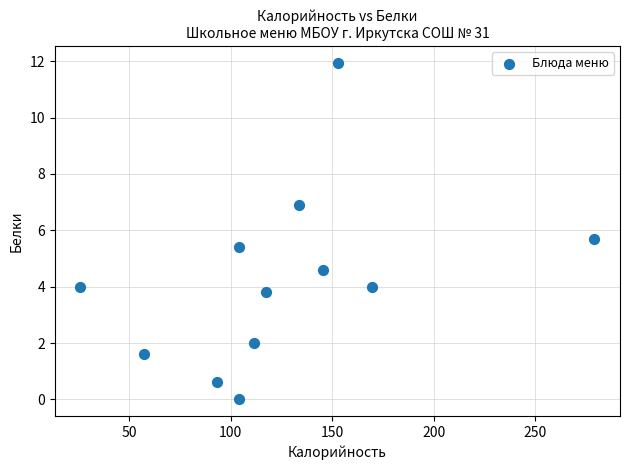

What is the range of Y values (max minus min)?

11.9